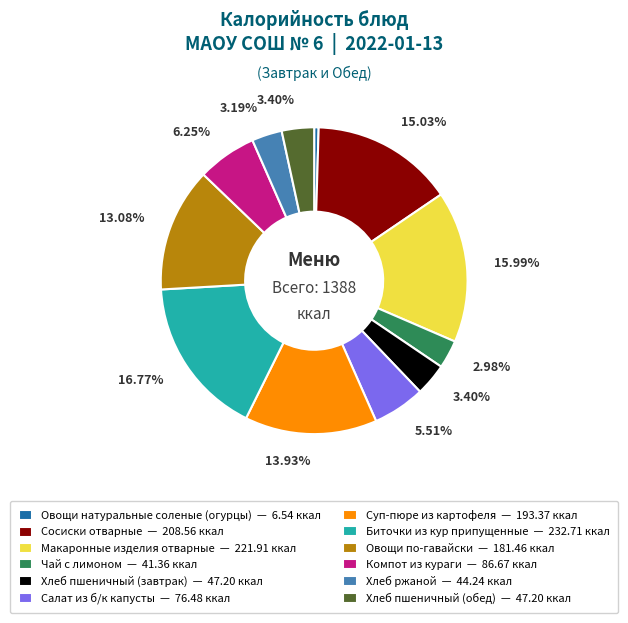

The Суп-пюре из картофеля slice represents 14% of the pie. True or false?

True